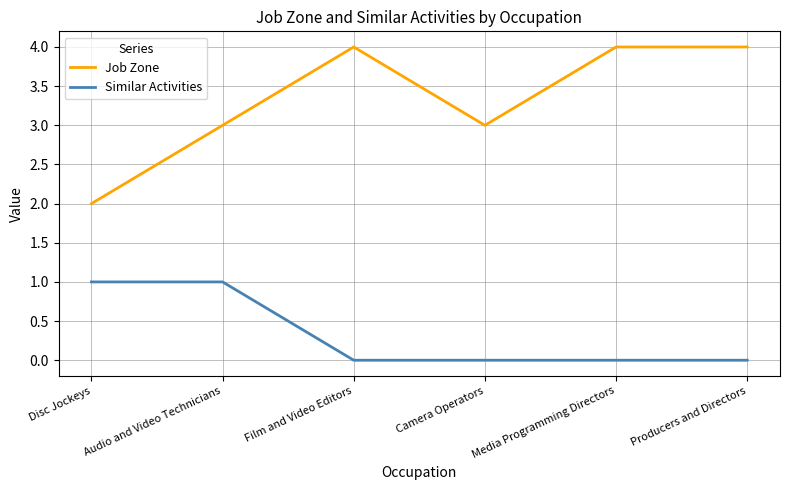

True or false: Similar Activities and Job Zone cross at least once.

False